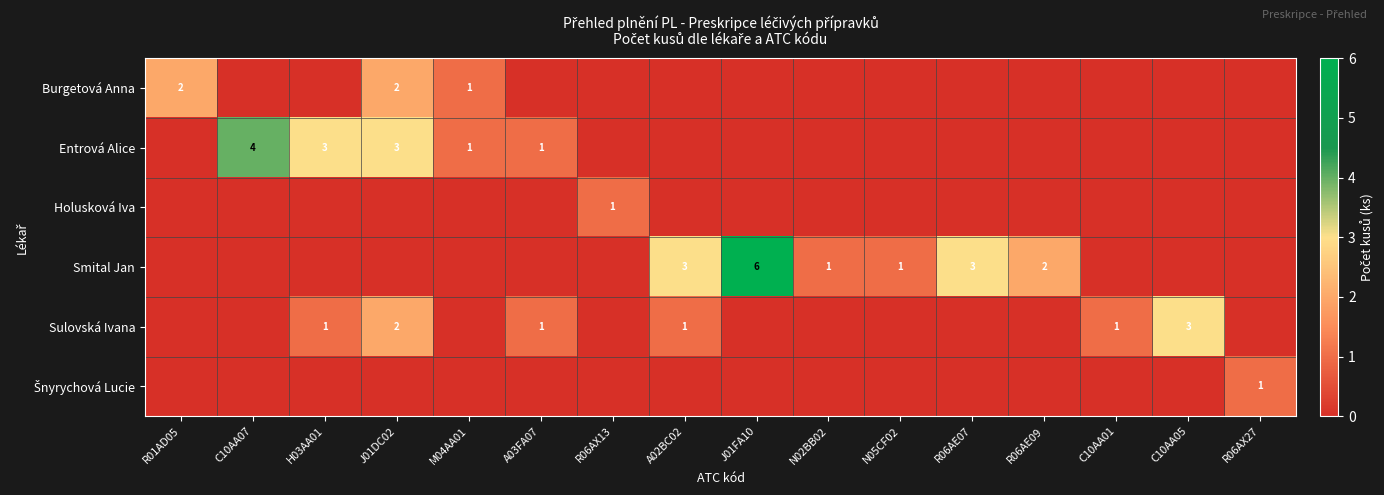

At how many categories does at least one series exceed 3?

2